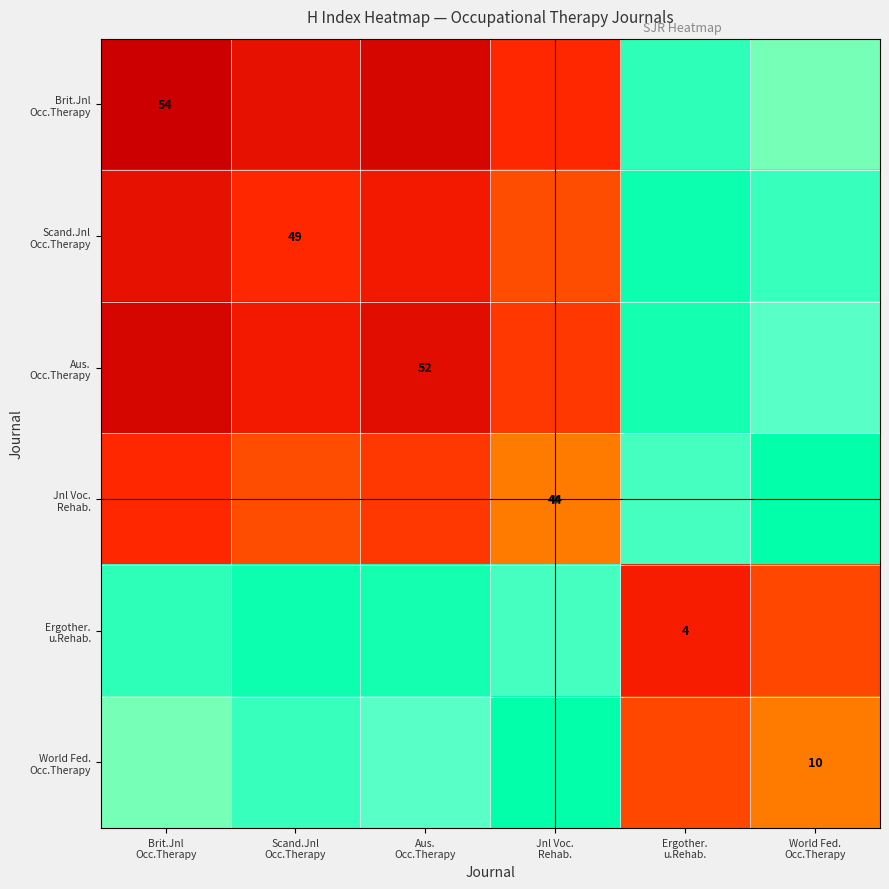

What is the sum of the Jnl Voc. Rehab. values at Scand.Jnl Occ.Therapy and Jnl Voc. Rehab.?

90.5